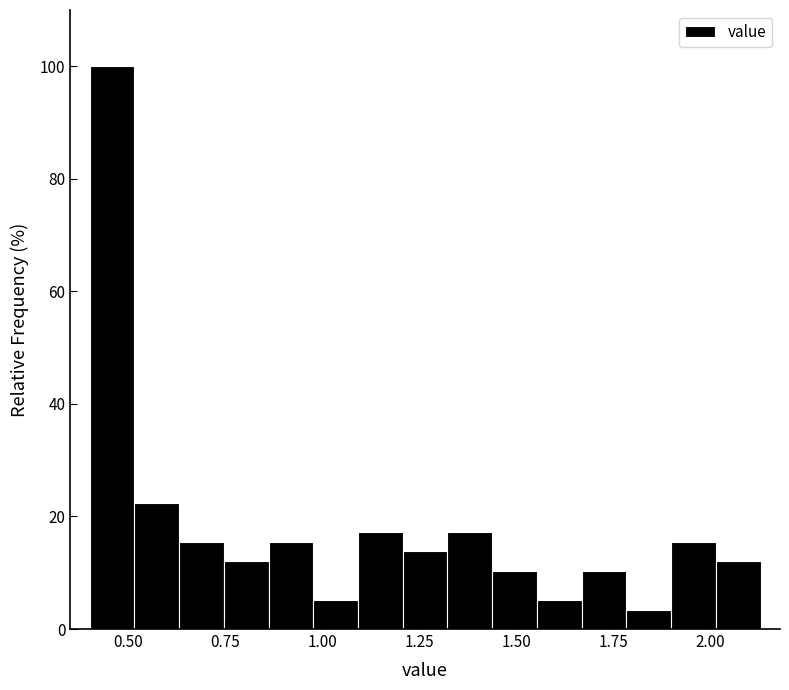

Read against the x-axis, roughly where is the centre of the tallest bar?

0.45